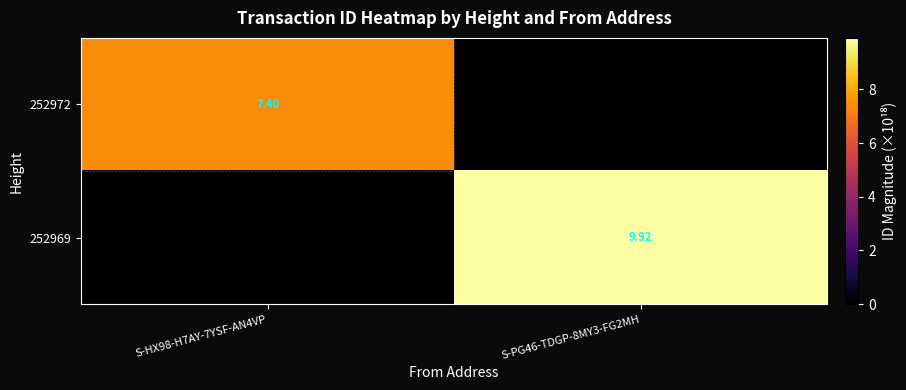

True or false: 252972 has a value of 5.1 at S-HX98-H7AY-7YSF-AN4VP.

False